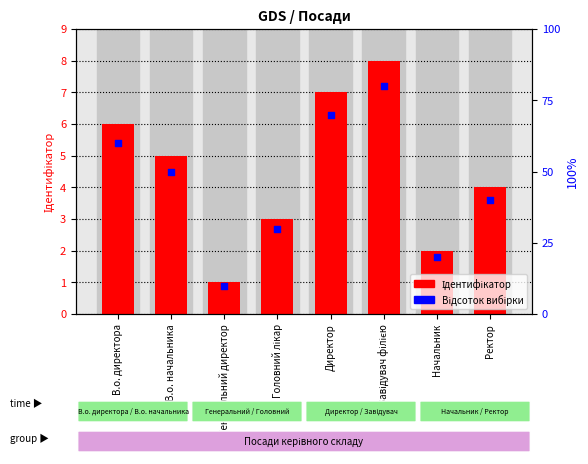

Which series reaches the minimum Y coordinate?

Ідентифікатор